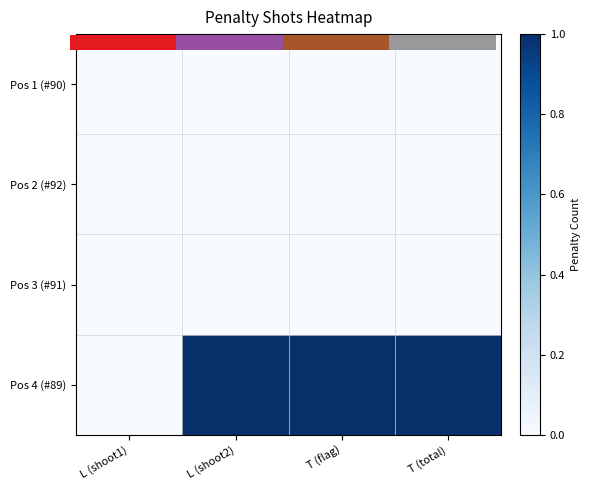

Which has a higher value, 1.0 or 2.0?

2.0